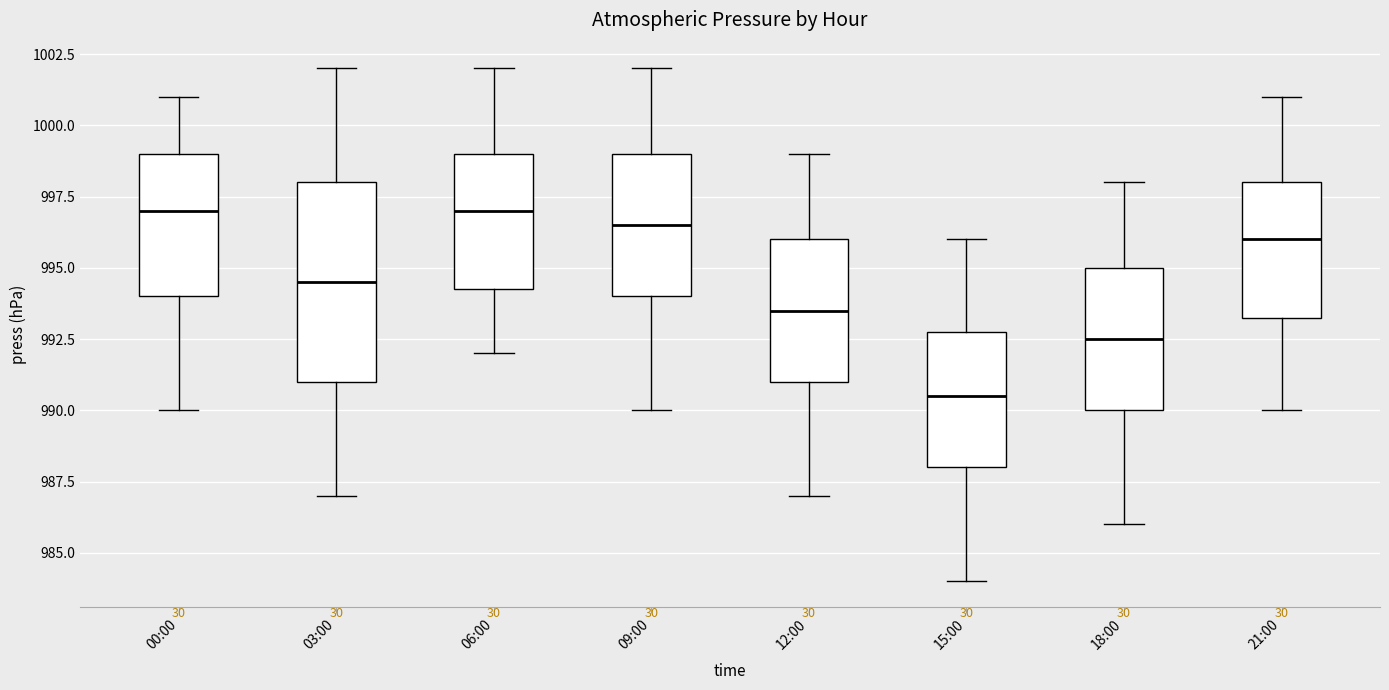

Which box is the tallest, from its lower edge to its upper edge?

03:00